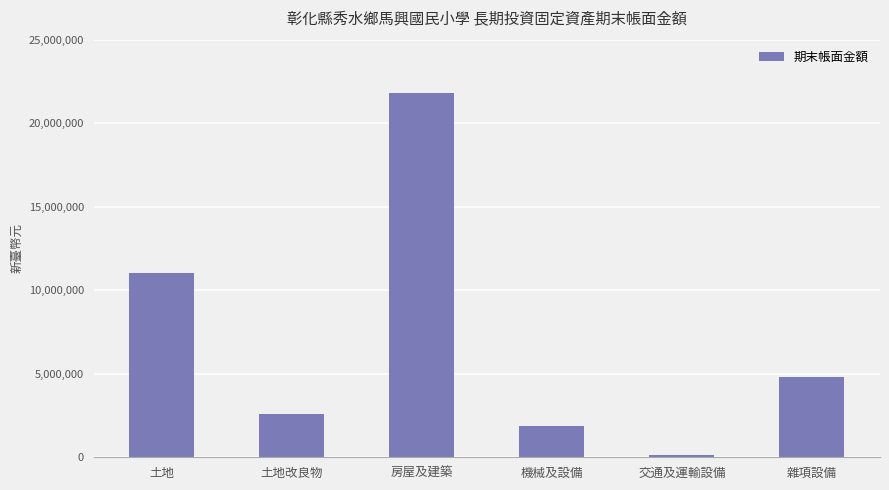

Rank the categories by value from lowest to highest.

交通及運輸設備, 機械及設備, 土地改良物, 雜項設備, 土地, 房屋及建築